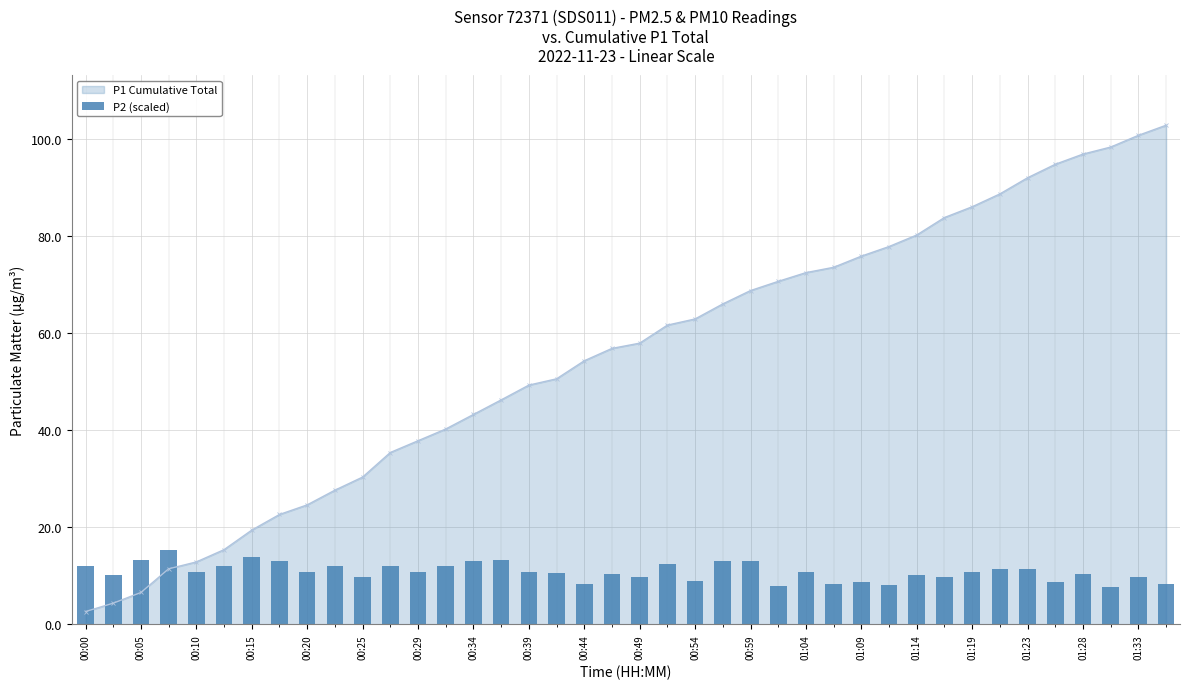

Are the bars horizontal?

No